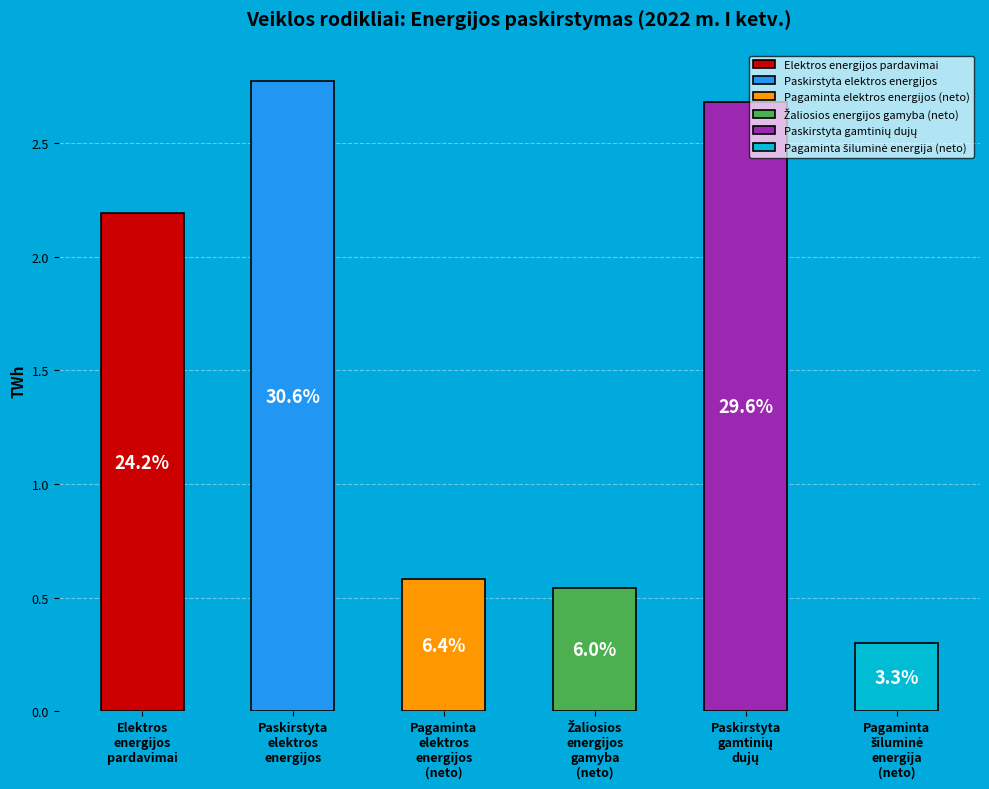

Which slice is the smallest?

Pagaminta šiluminė energija (neto)